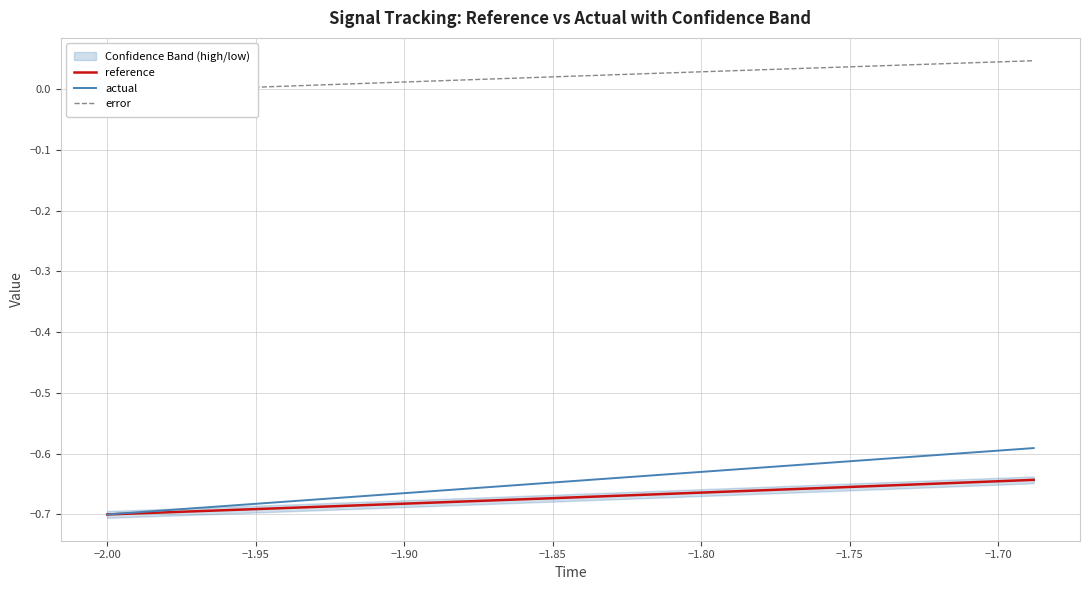

What is the difference between the highest and lowest values at −1.85?

0.7